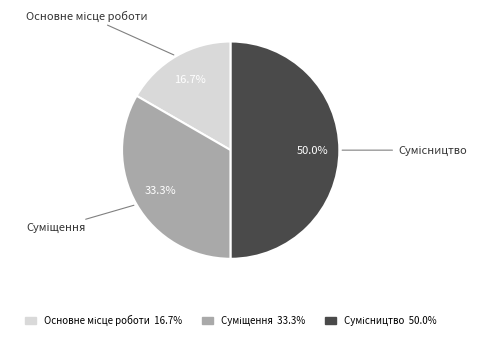

The Сумісництво slice represents 56% of the pie. True or false?

False